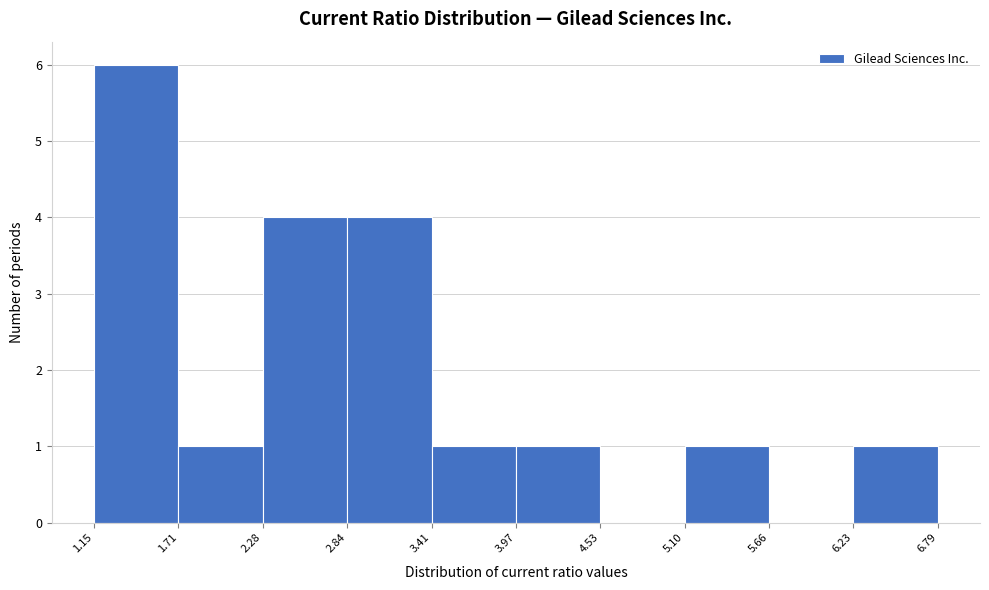

Reading left to right, transcribe this chart: for each bar, give the range it covers on the x-axis and its height. The values are not printed on the chart, so give them approximately, as read against the axis.

1.15 to 1.71: 6
1.71 to 2.28: 1
2.28 to 2.84: 4
2.84 to 3.41: 4
3.41 to 3.97: 1
3.97 to 4.53: 1
4.53 to 5.10: 0
5.10 to 5.66: 1
5.66 to 6.23: 0
6.23 to 6.79: 1